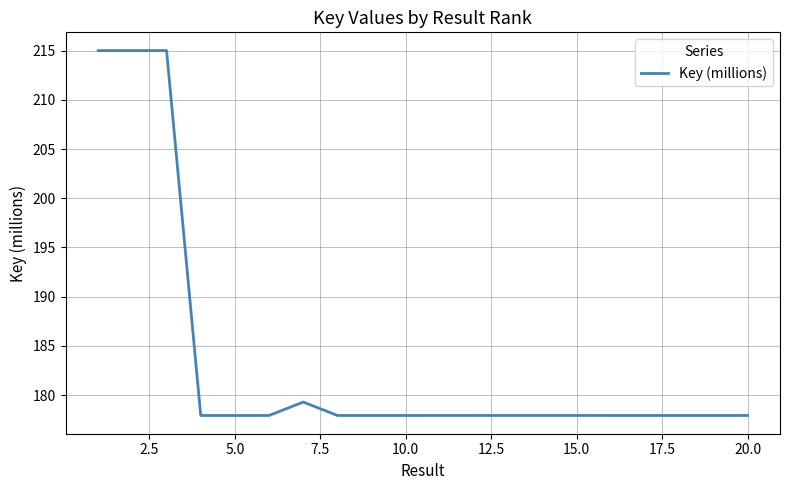

How many lines are shown in the chart?

1